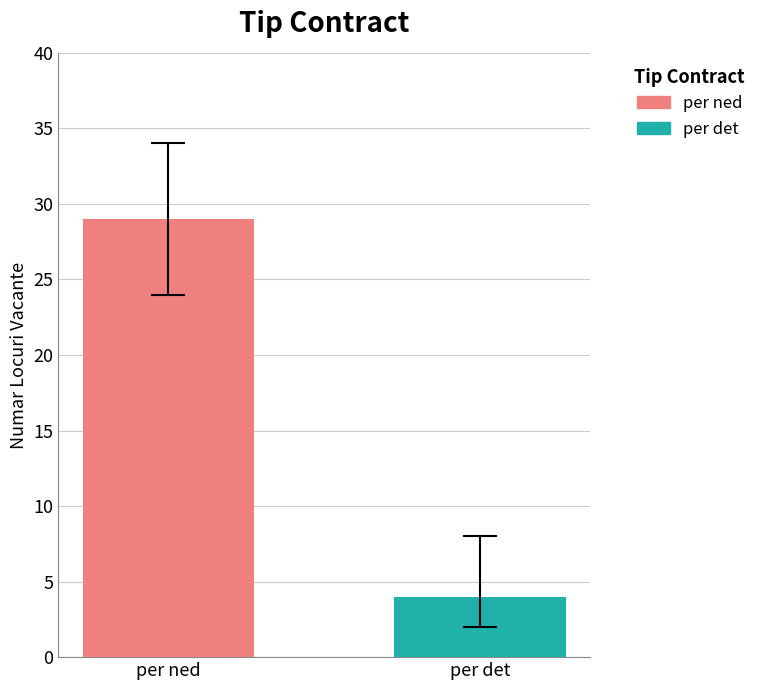

What is the greatest value displayed?

29